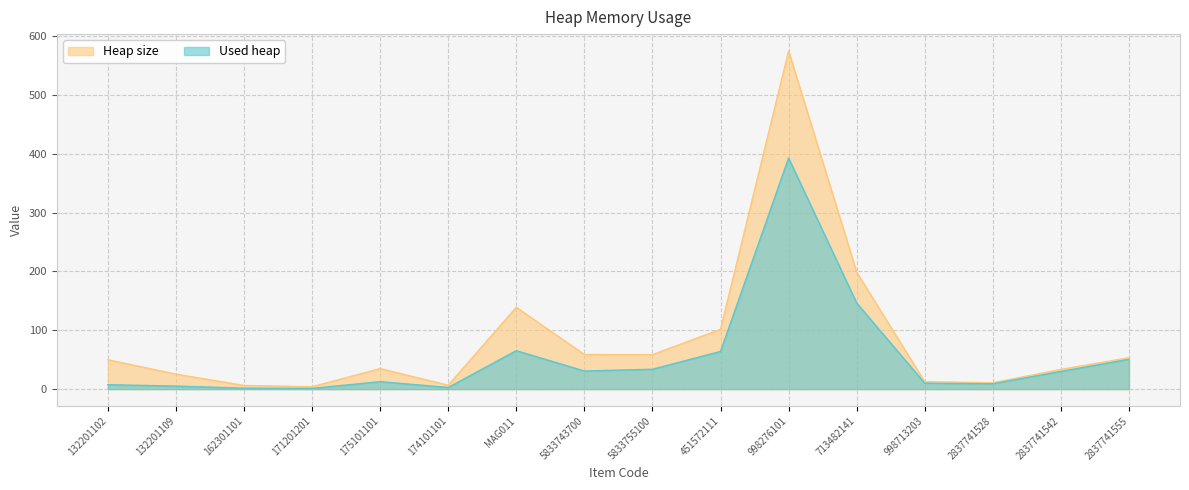

How many distinct data groups are displayed?

2